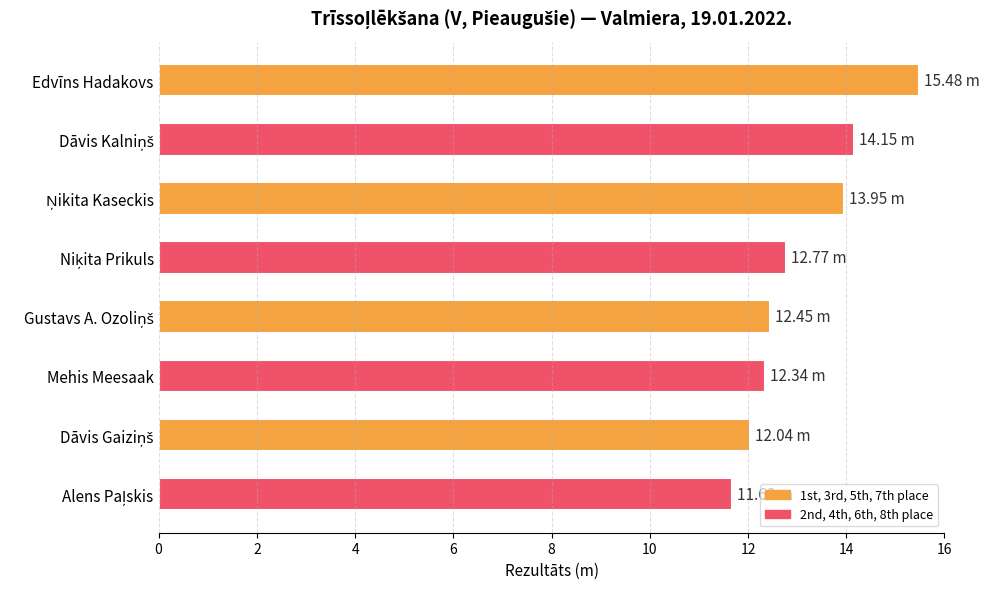

What is the sum of all values?

104.9